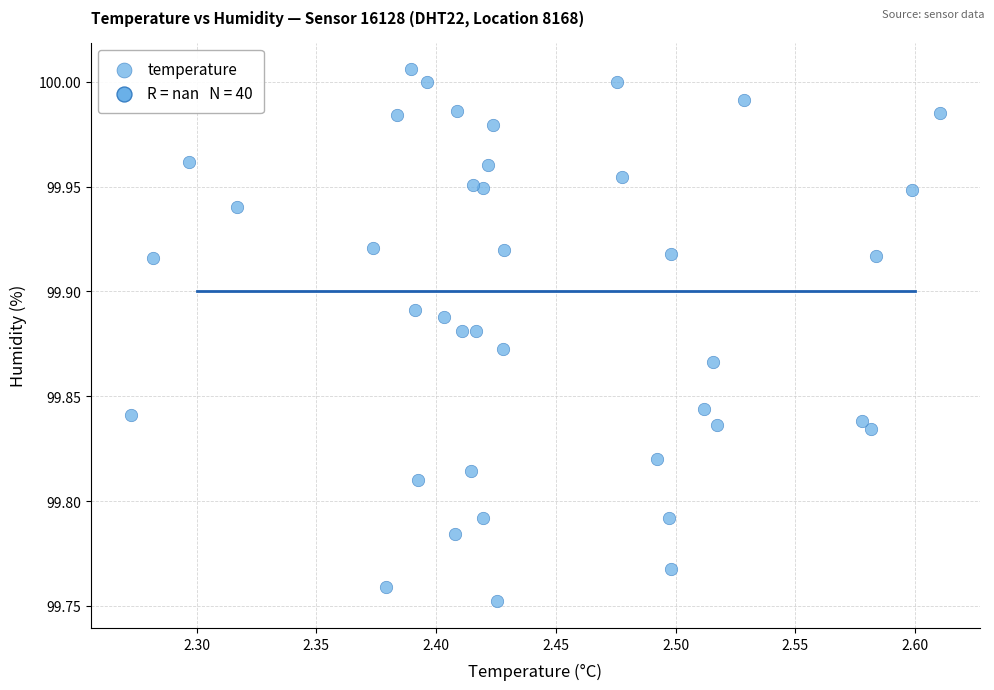

What is the range of X values (max minus min)?

0.3